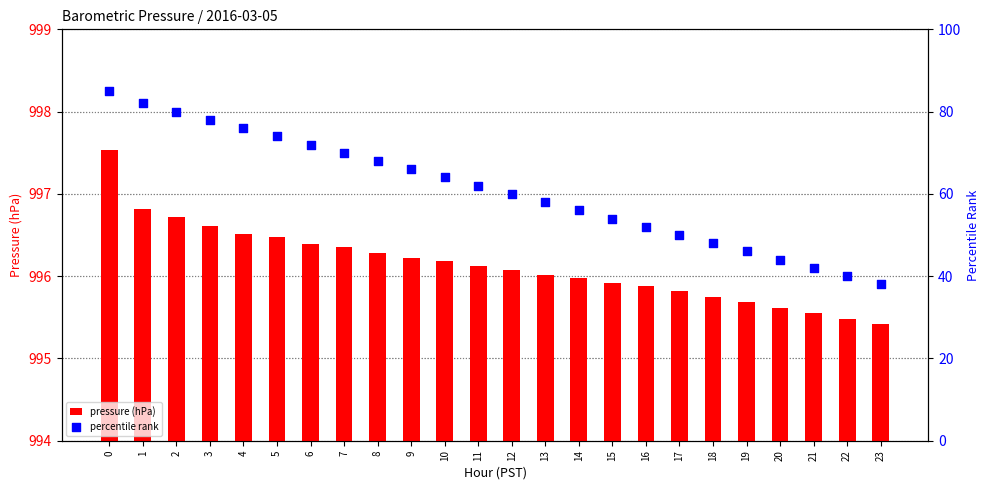

Which series reaches the maximum Y coordinate?

pressure (hPa)